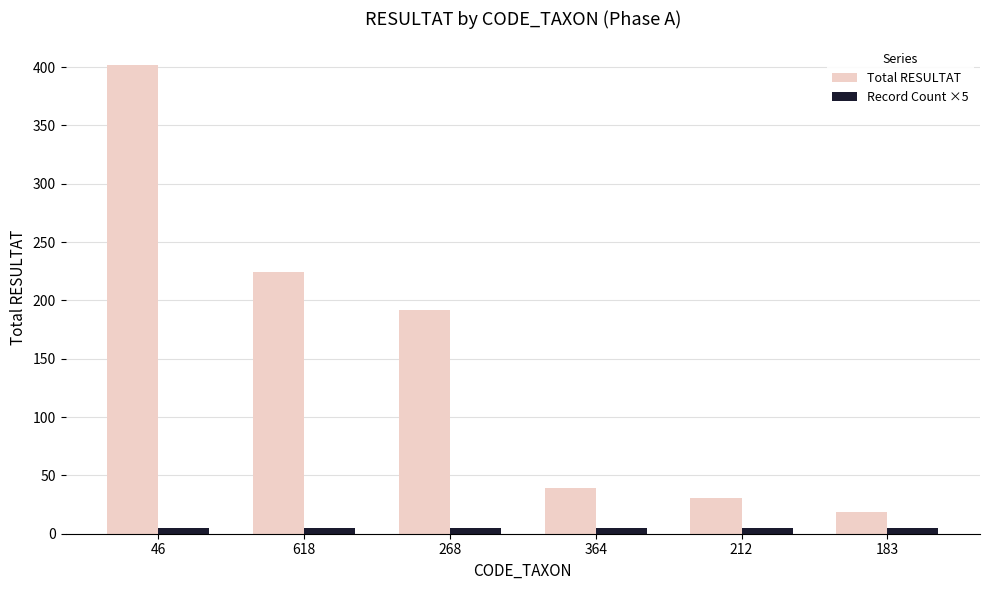

Which category has the highest value in the Total RESULTAT series?

46